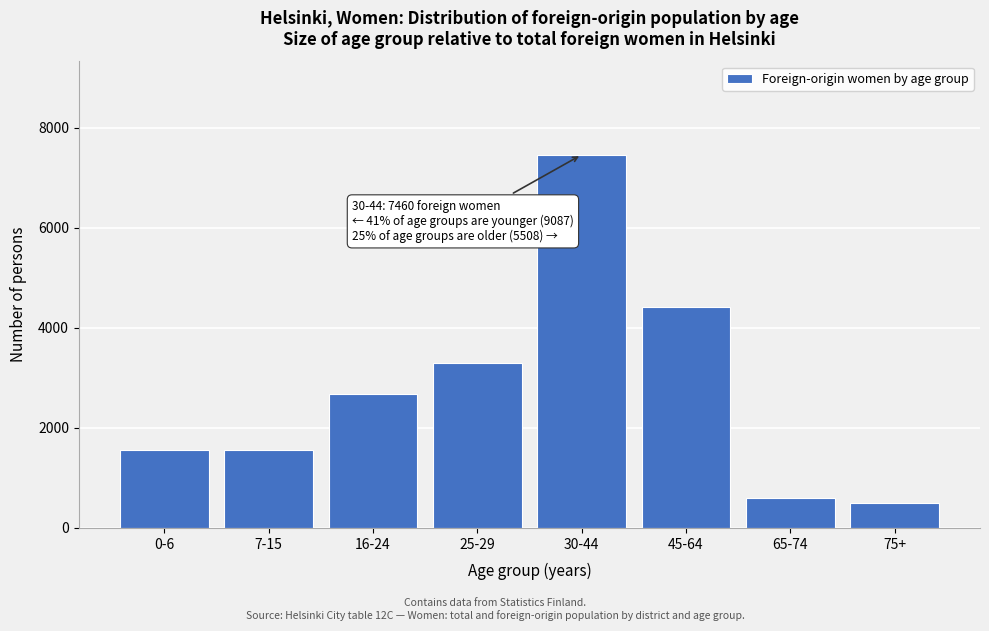

What is the smallest value displayed?

502